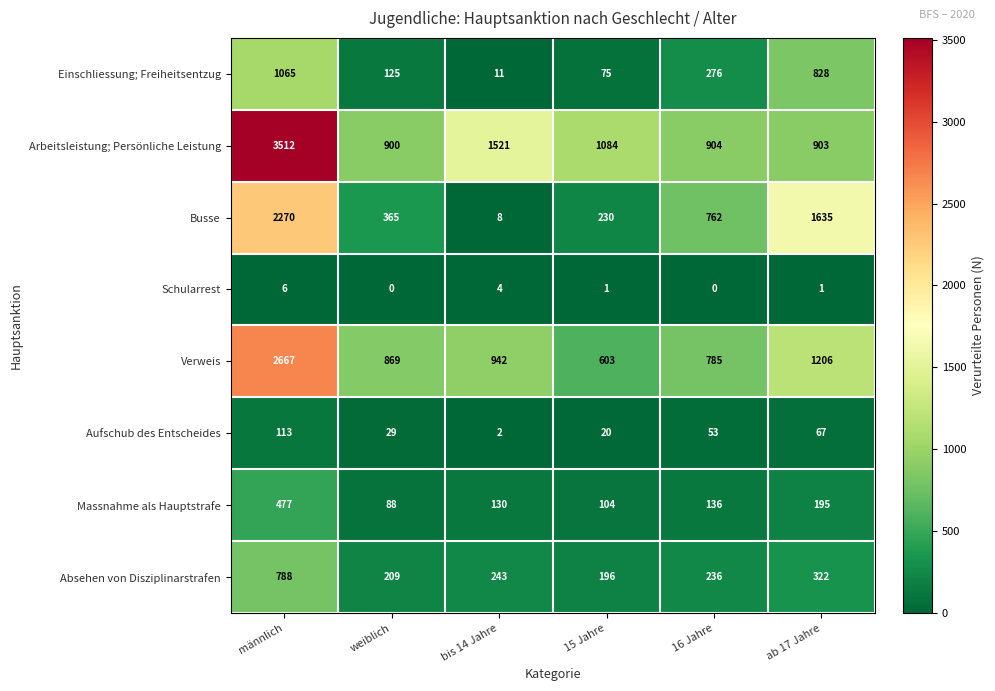

Which category has the highest value in the Verweis series?

männlich